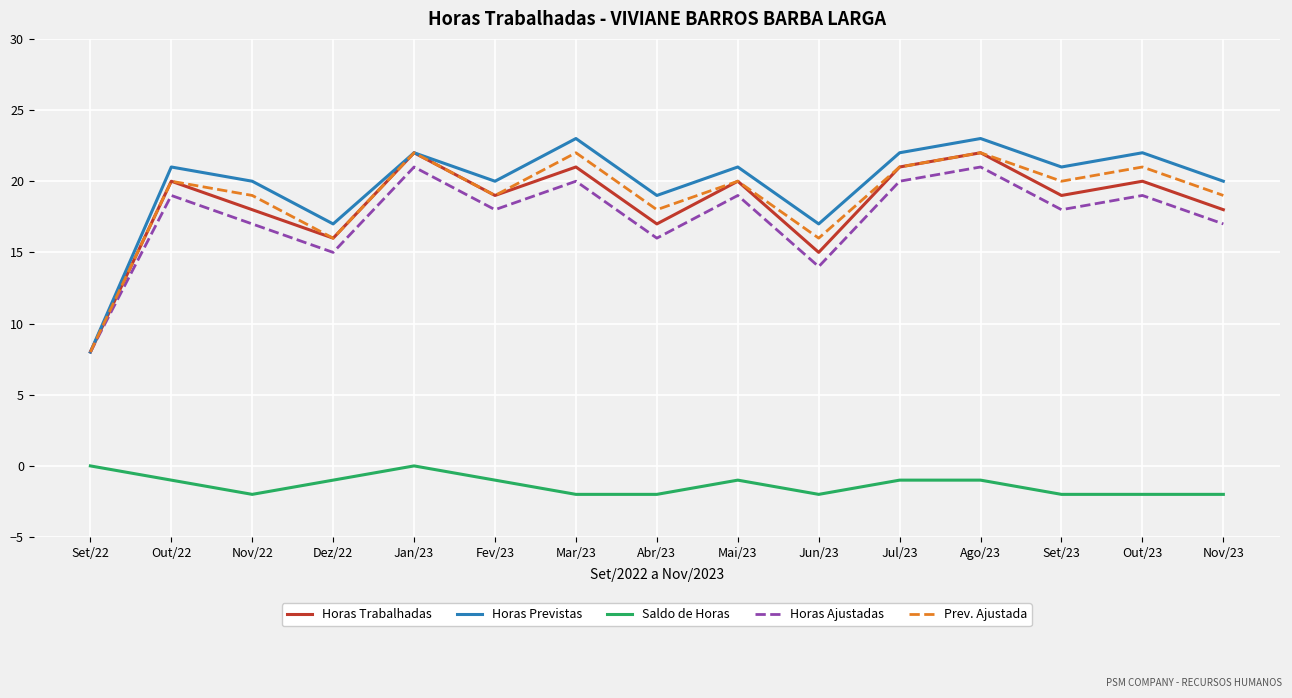

What is the approximate value of Horas Previstas at Out/23?

22